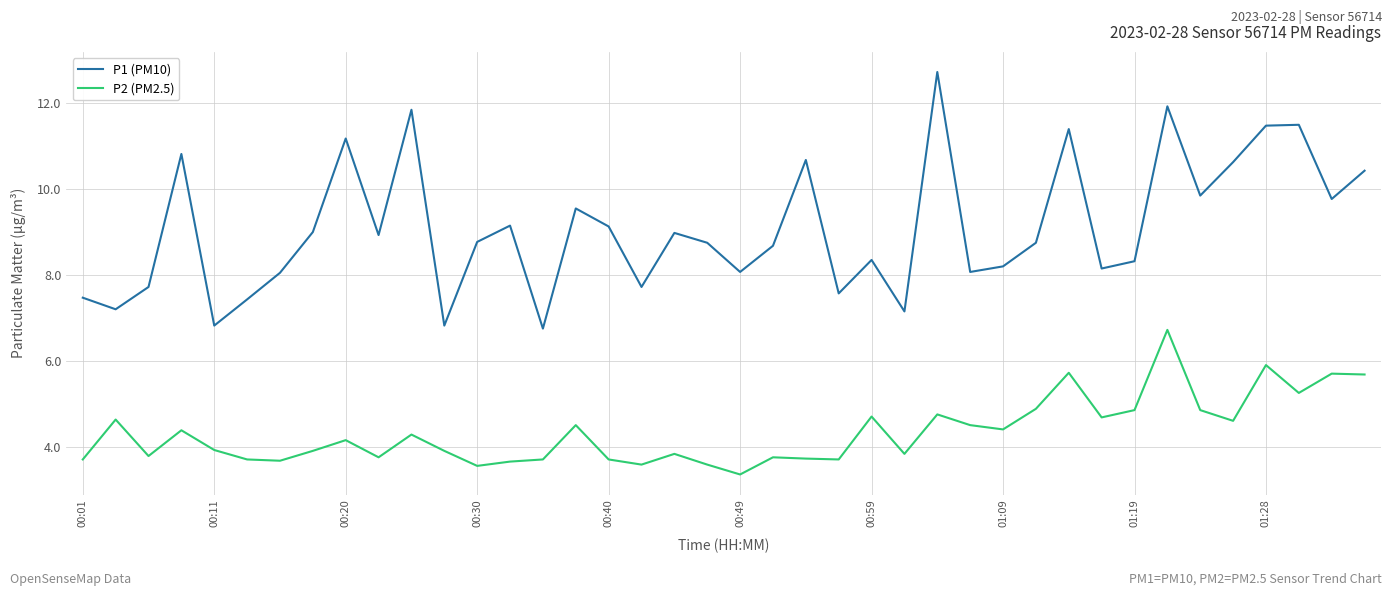

List the series in order of their peak value, highest first.

P1 (PM10), P2 (PM2.5)